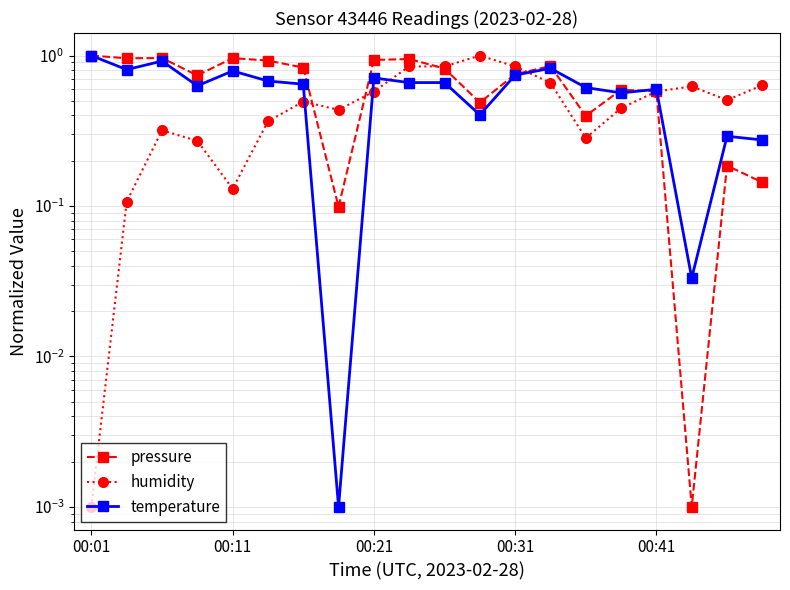

Which series ends up on top after the final intersection of humidity and pressure?

humidity